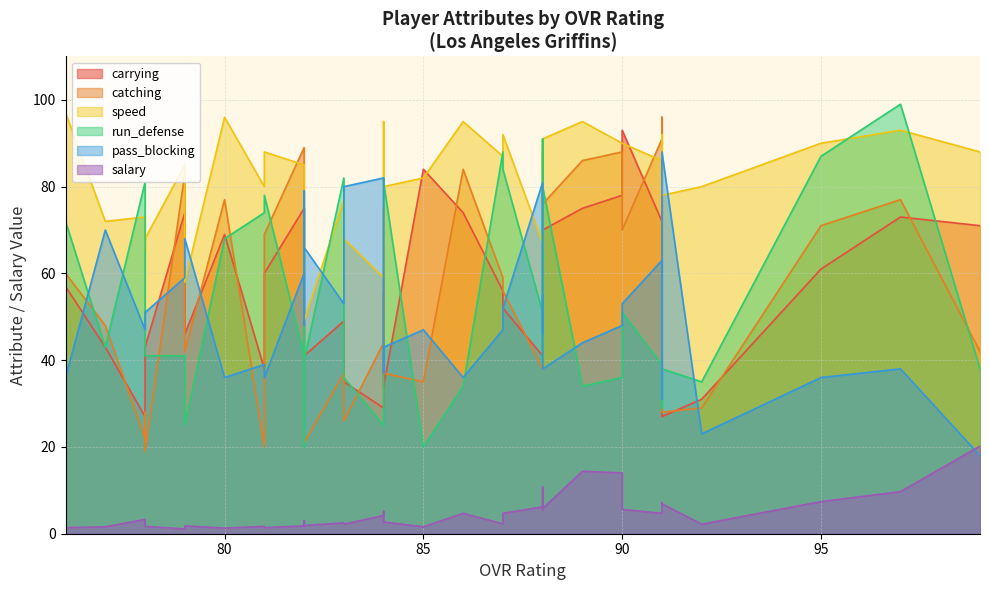

In catching, how many points are higher than both neighbors (excluding endpoints)?

11